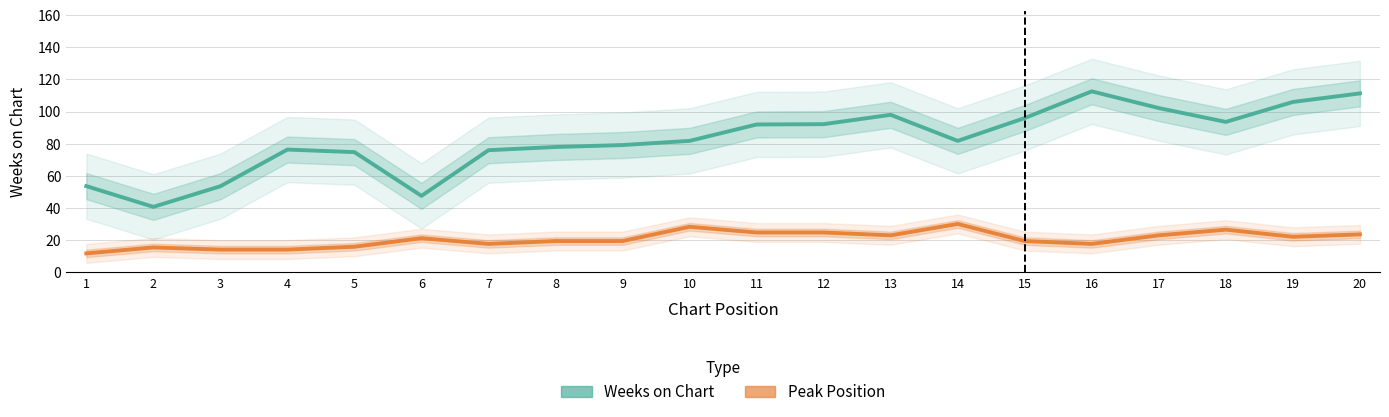

Reading left to right, what are all the values shown in this chart?

Weeks on Chart: 53.7	40.8	53.6	76.4	74.8	47.6	76.0	78.0	79.2	81.8	92.0	92.2	98.0	81.8	96.0	112.6	102.2	93.6	106.0	111.3
Peak Position (scaled): 11.8	15.5	14.2	14.2	15.9	21.3	17.7	19.5	19.5	28.4	24.8	24.8	23.0	30.1	19.5	17.7	23.0	26.6	22.2	23.6